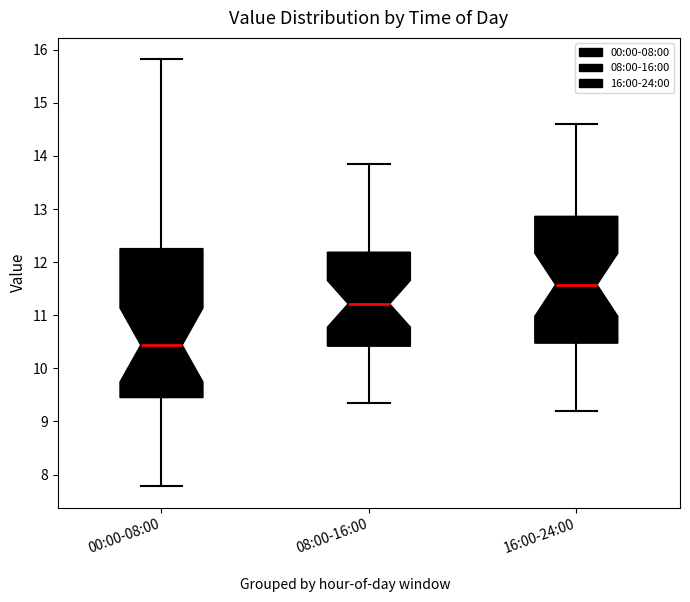

Where is the upper edge of the box for 16:00-24:00 on the y-axis? The values are not printed on the chart, so give them approximately, as read against the axis.

12.9